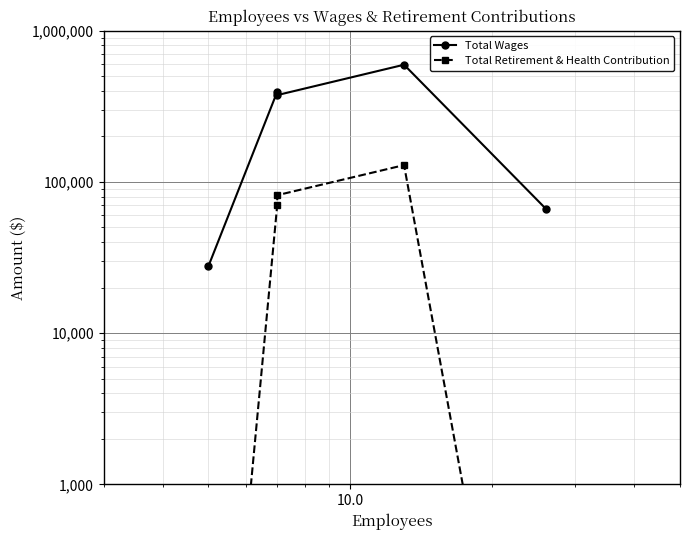

At how many categories does at least one series exceed 594308?

1